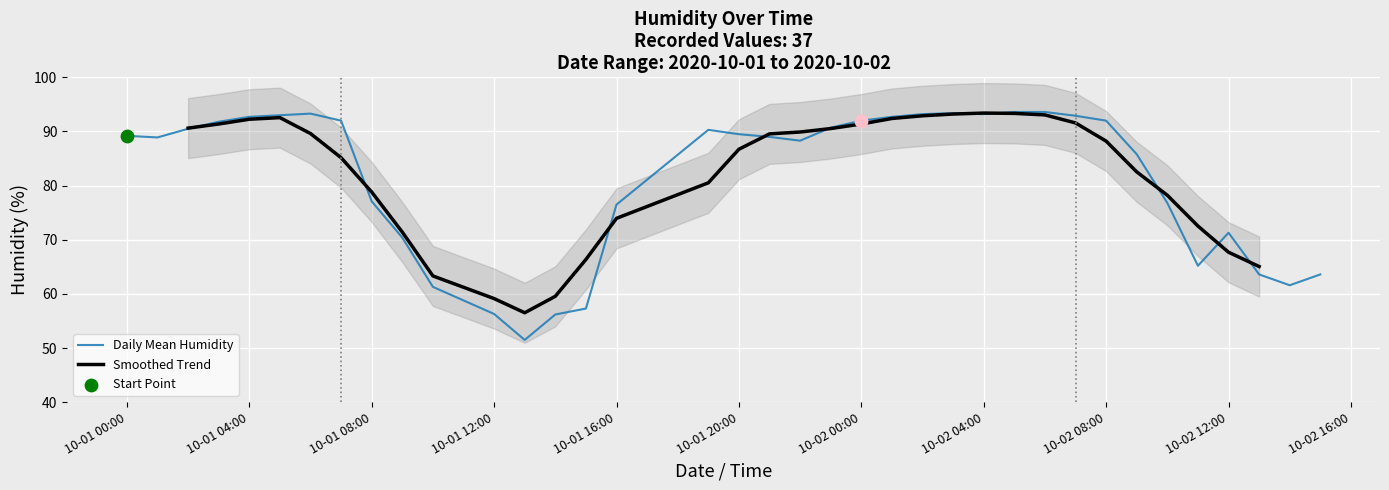

Which has a higher value, 2020-10-01 14:00 or 2020-10-02 12:00?

2020-10-02 12:00